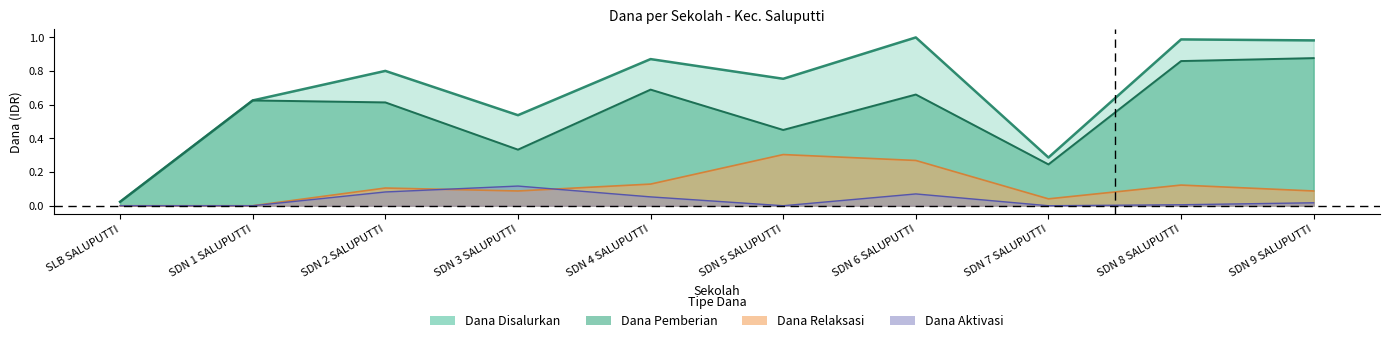

True or false: Dana Aktivasi and Dana Disalurkan cross at least once.

False